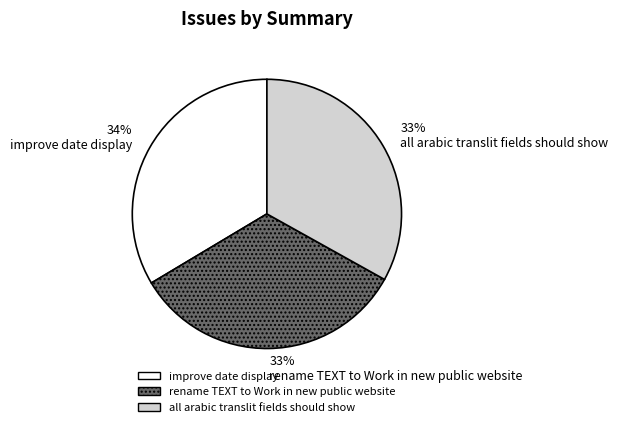

To the nearest percent, what portion does 33% all arabic translit fields should show represent?

33%